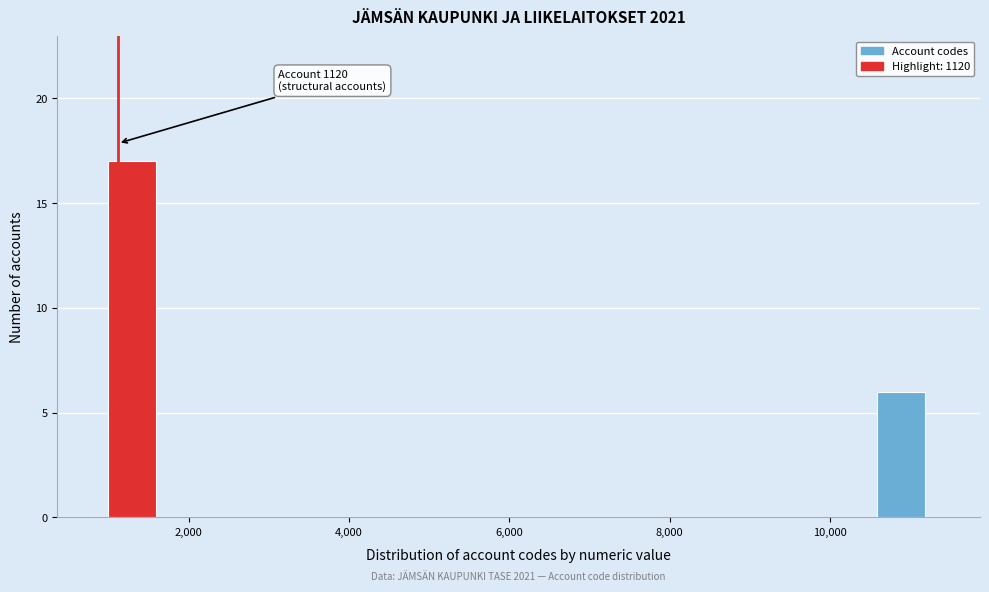

Around what value on the x-axis is the tallest bar? Give the approximate position of its centre, as read against the axis.

1200